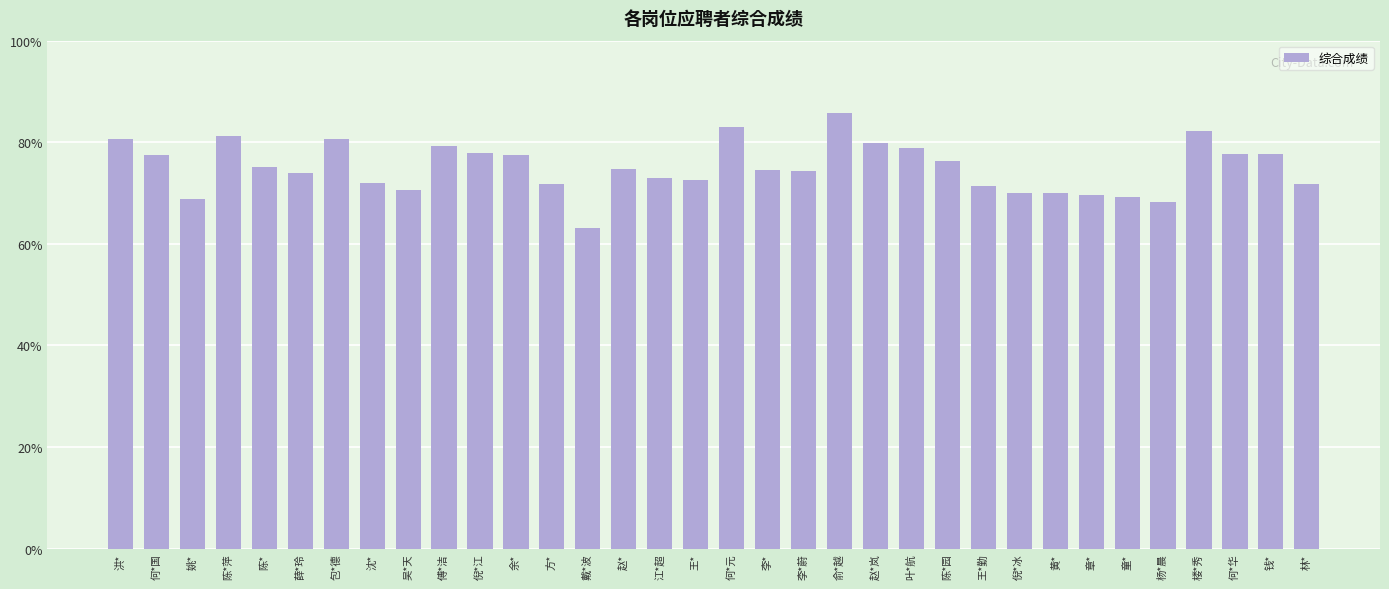

What is the value of the 21st bar from the left?

85.8